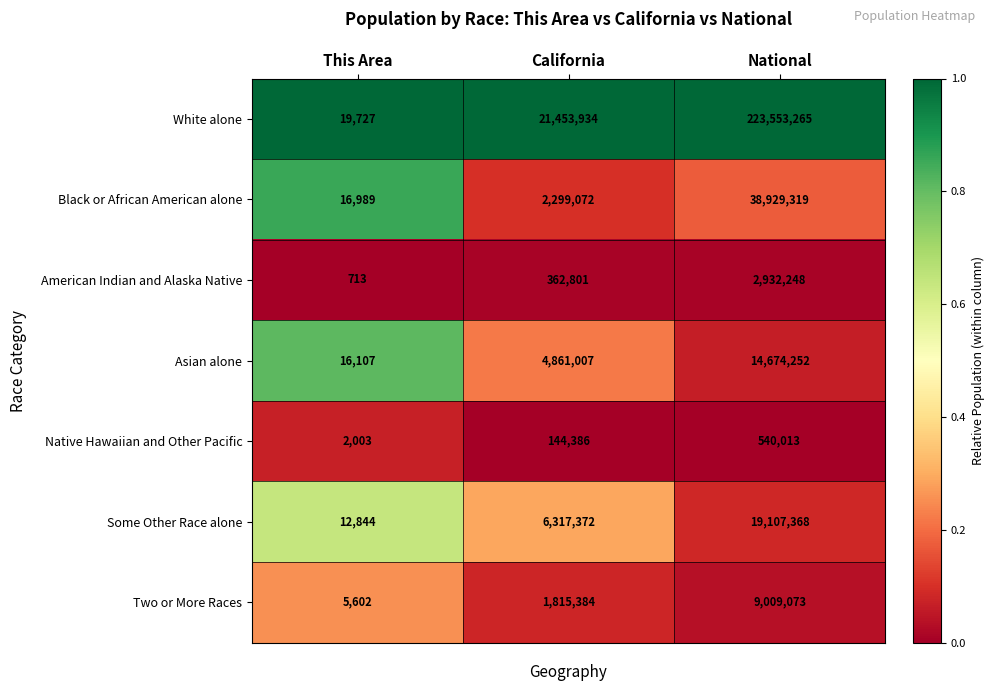

Reading left to right, list all the values displayed in this chart.

White alone: This Area=19727	California=21453934	National=223553265
Black or African American alone: This Area=16989	California=2299072	National=38929319
American Indian and Alaska Native: This Area=713	California=362801	National=2932248
Asian alone: This Area=16107	California=4861007	National=14674252
Native Hawaiian and Other Pacific: This Area=2003	California=144386	National=540013
Some Other Race alone: This Area=12844	California=6317372	National=19107368
Two or More Races: This Area=5602	California=1815384	National=9009073